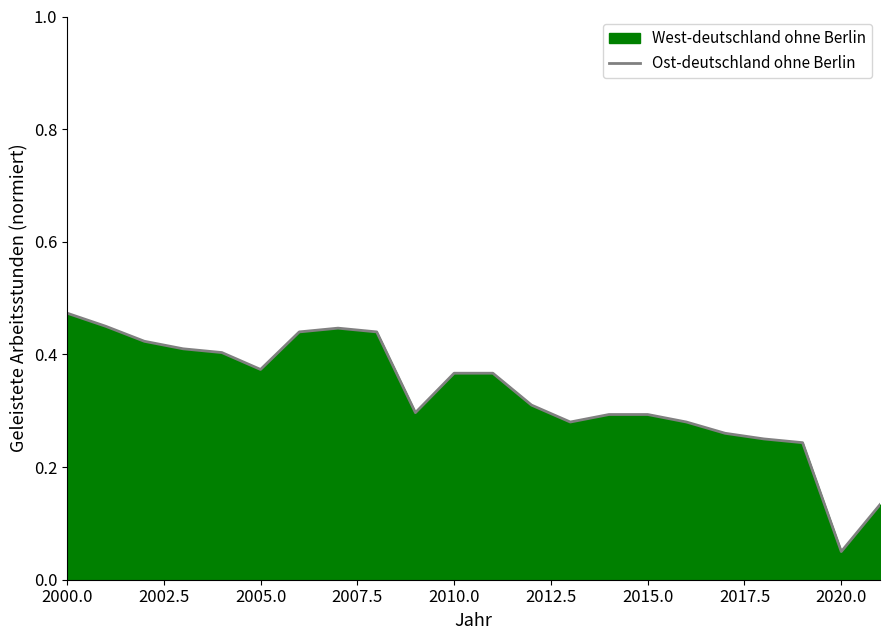

Which category has the lowest value across all series?

2020.0